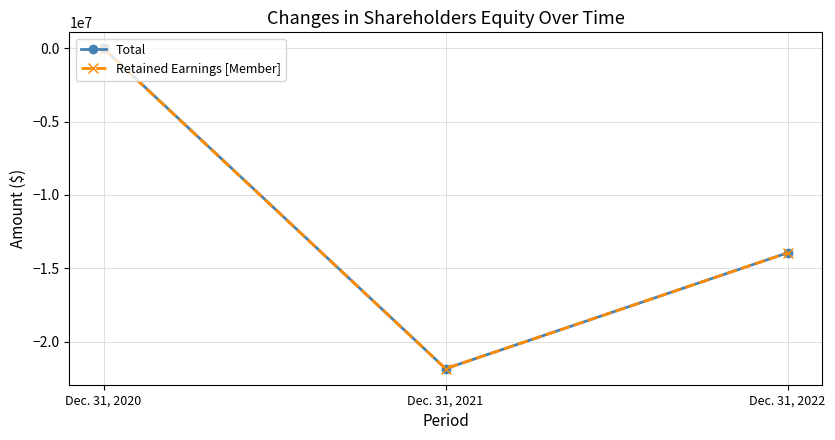

Which series has the widest spread of values?

Total